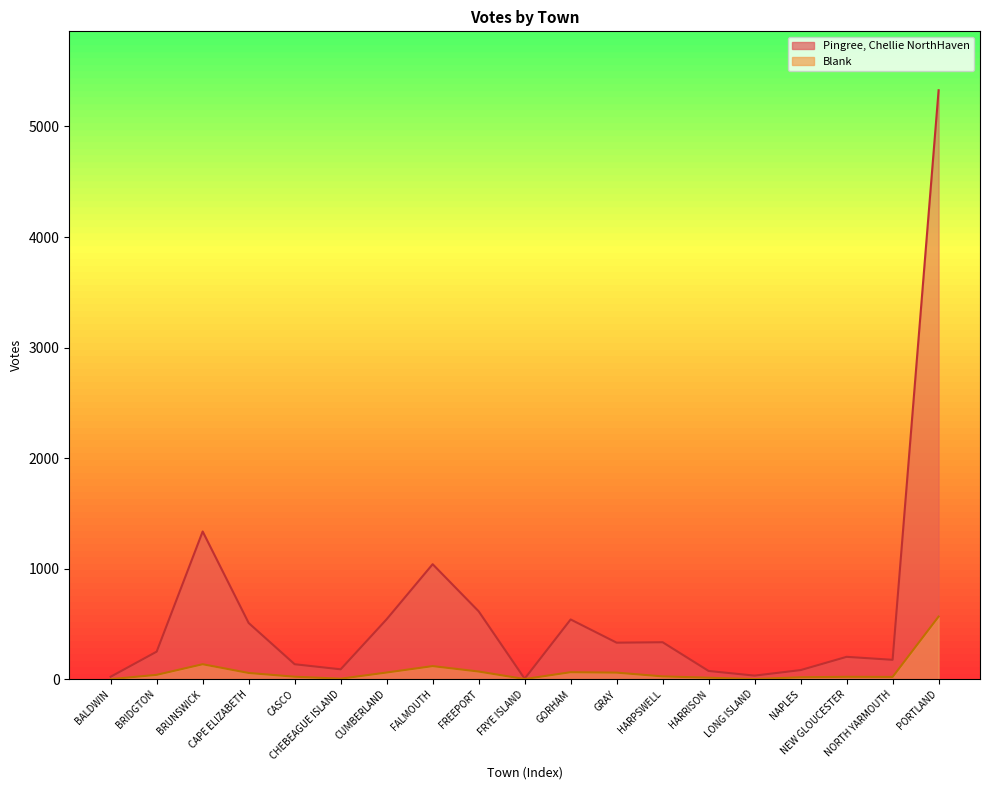

What is the maximum value shown in the chart?

5328